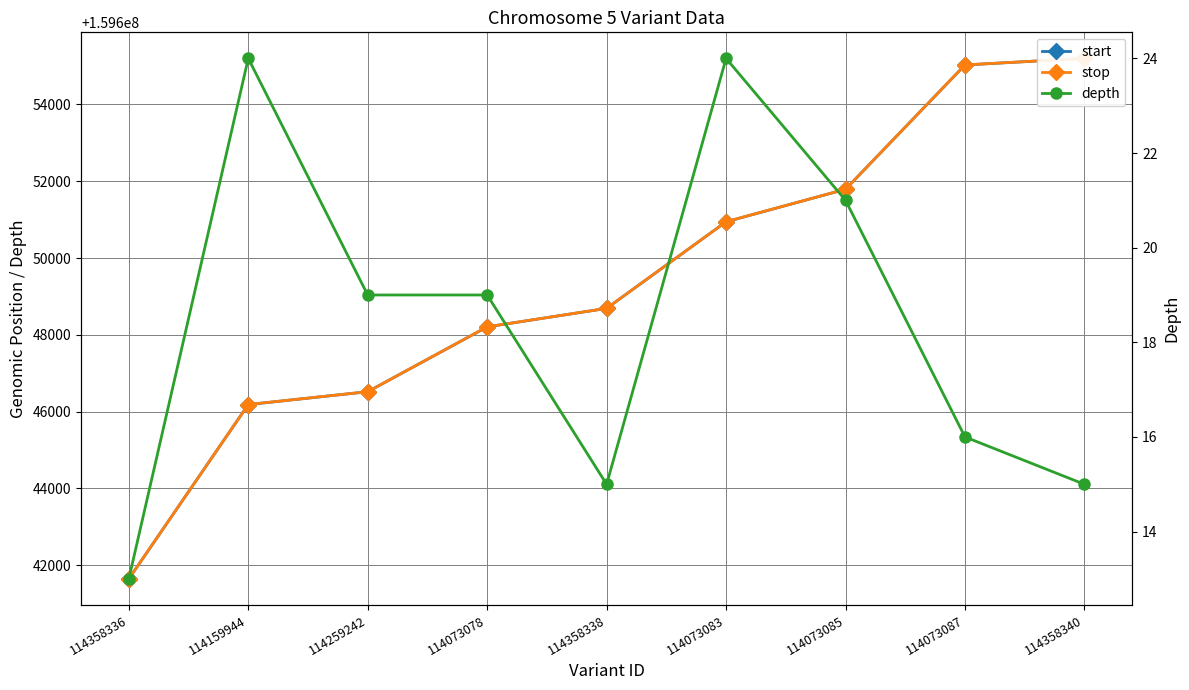

What is the sum of all stop values?

1436844206